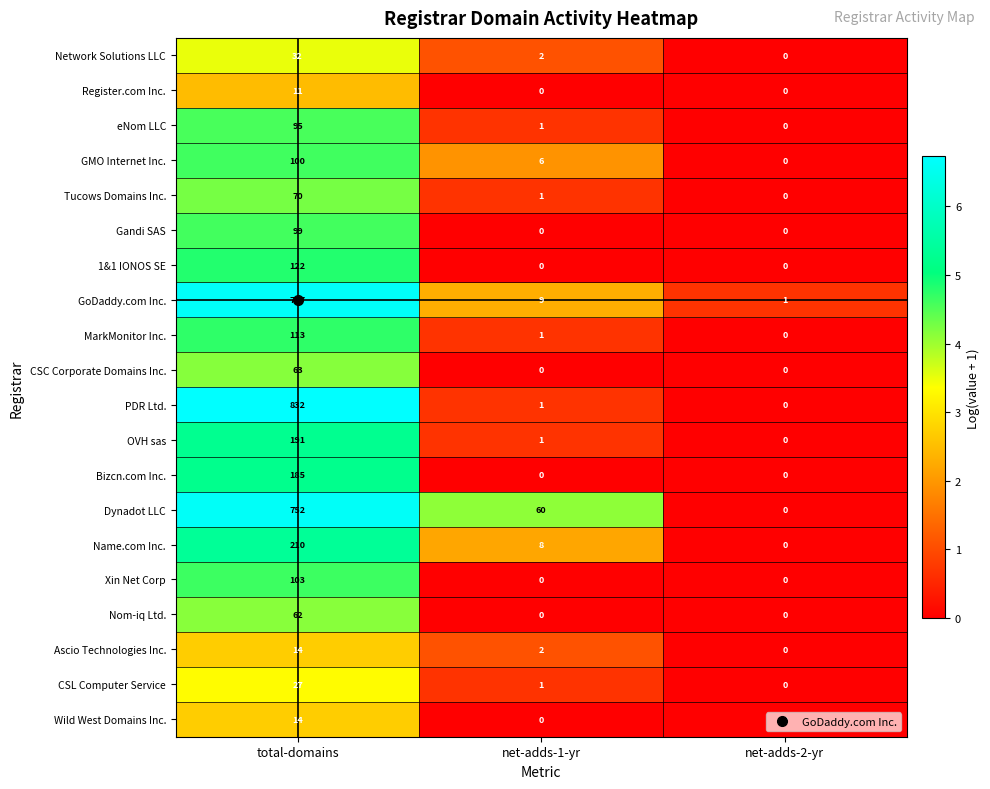

What is the total value across all series at total-domains?

3872